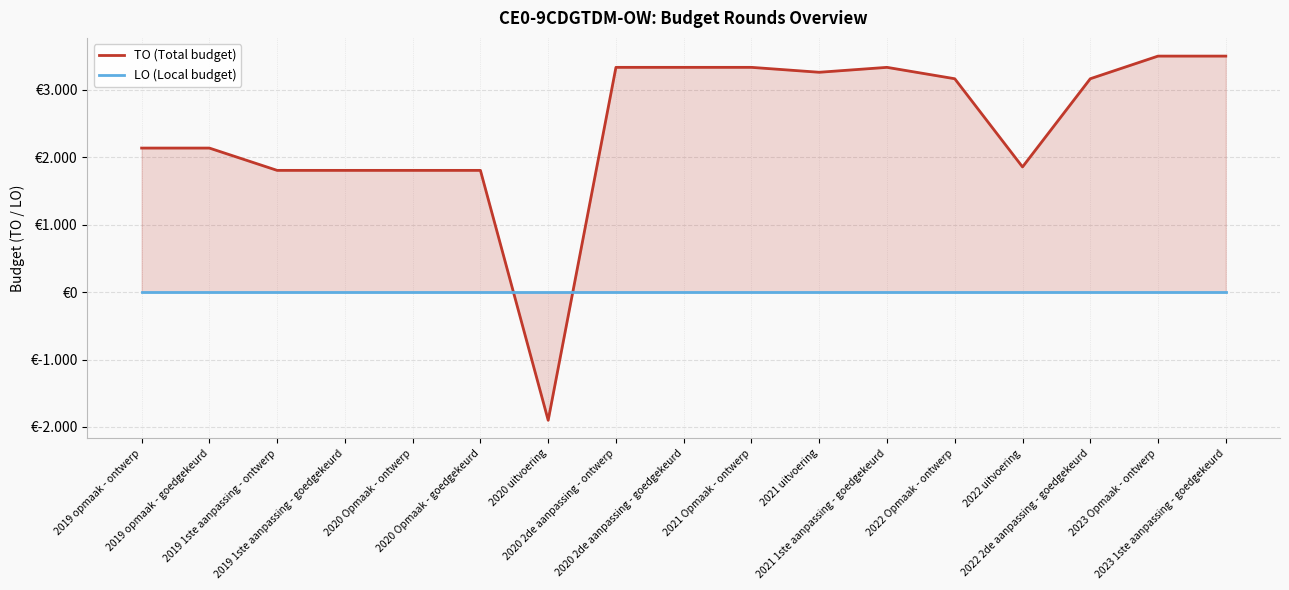

The value of TO (Total budget) at 2023 1ste aanpassing - goedgekeurd is 3503. True or false?

True